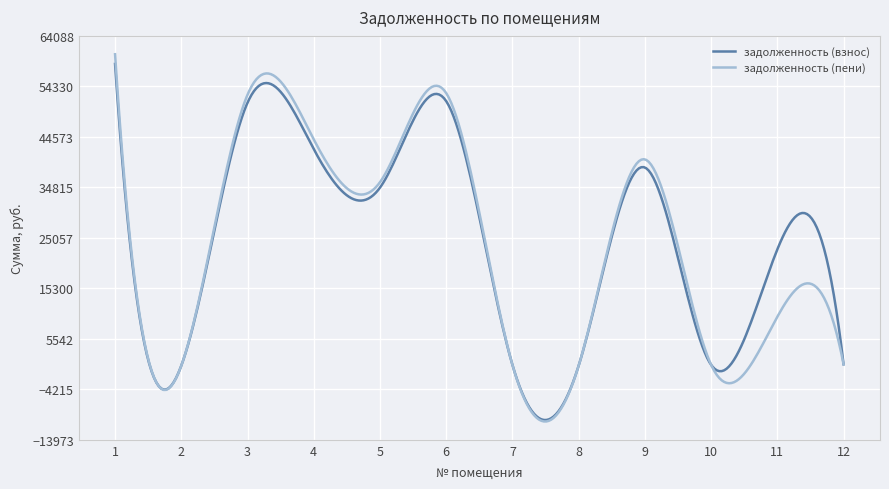

What is the maximum value shown in the chart?

60539.5